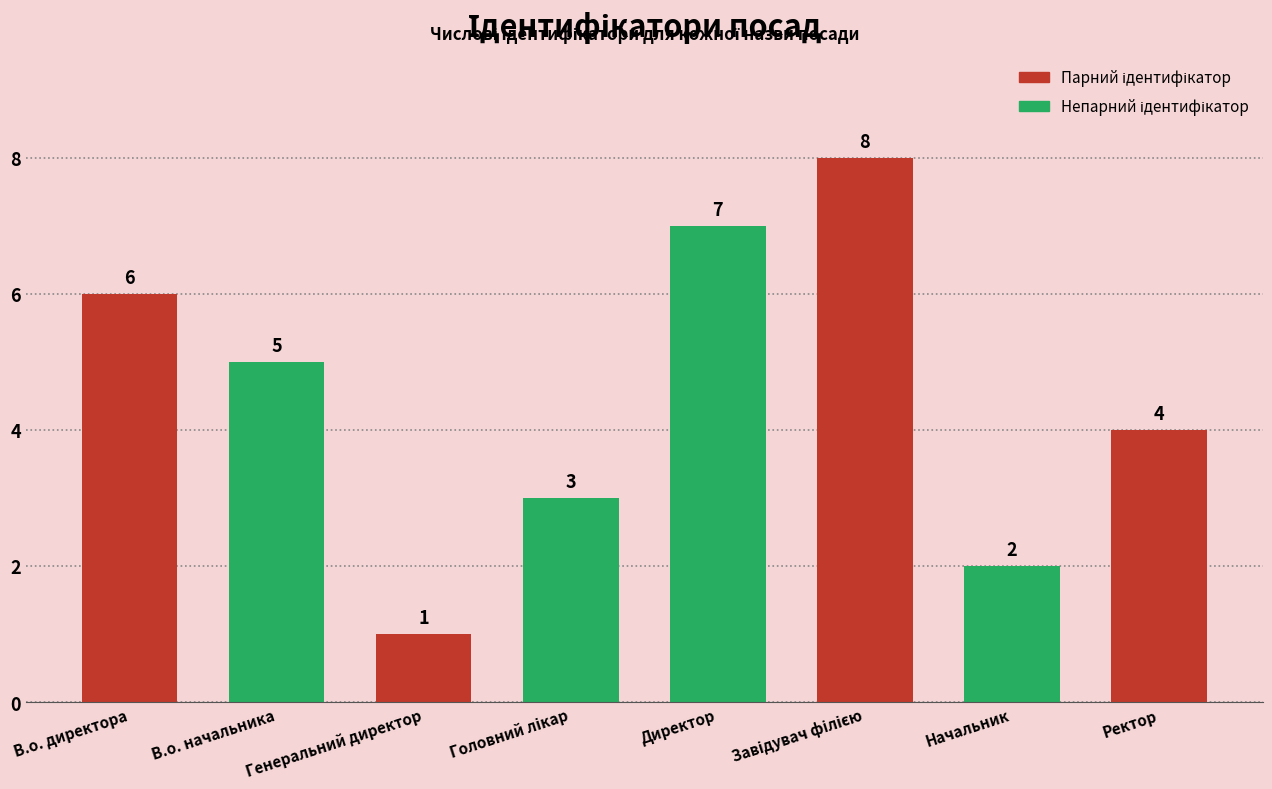

What value does the data have at Директор?

7